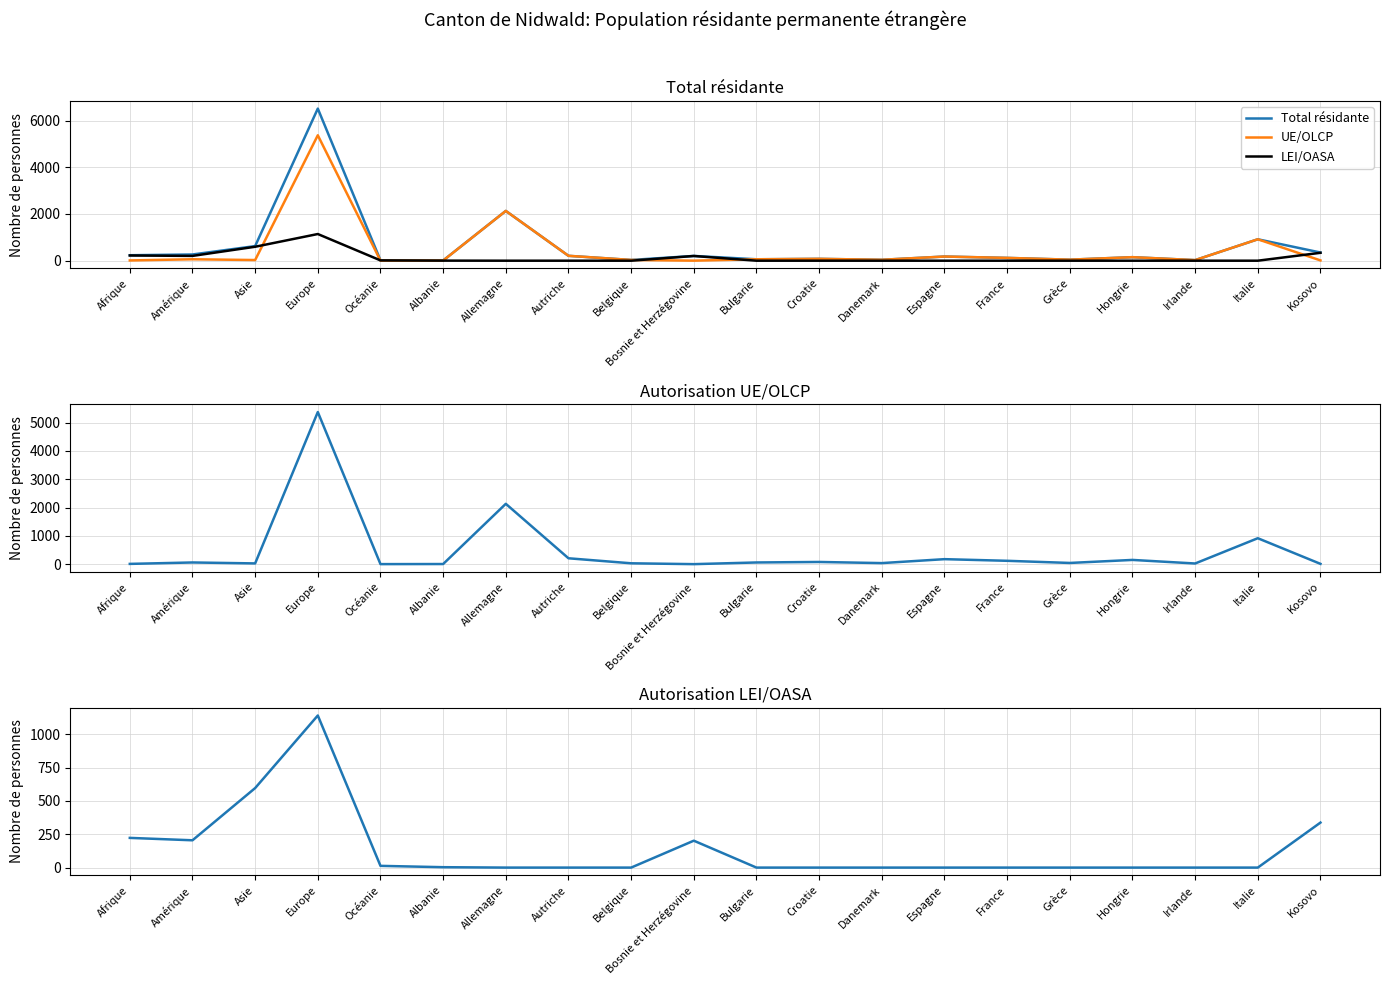

True or false: Total résidante has more than 0 points higher than both neighbors.

True